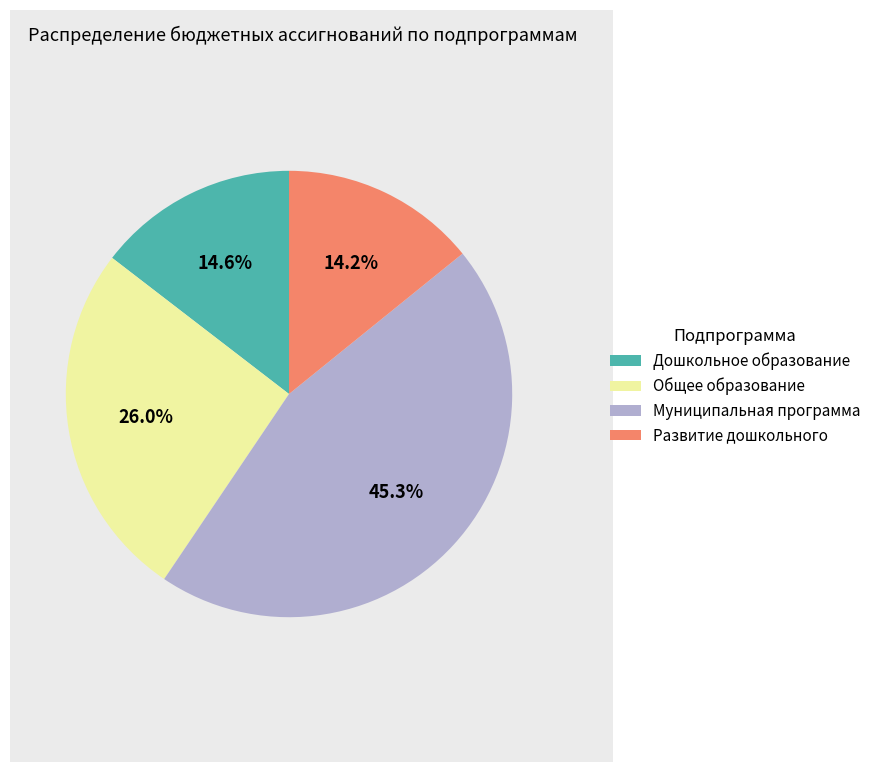

Approximately how many times larger is the value at Общее образование compared to Дошкольное образование?

1.8